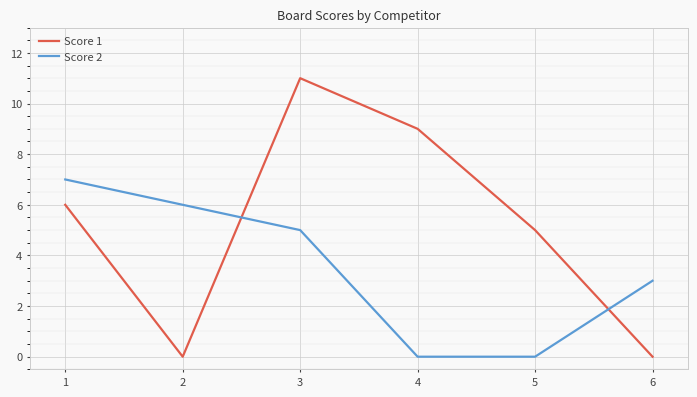

The value of Score 1 at 1 is 6. True or false?

True